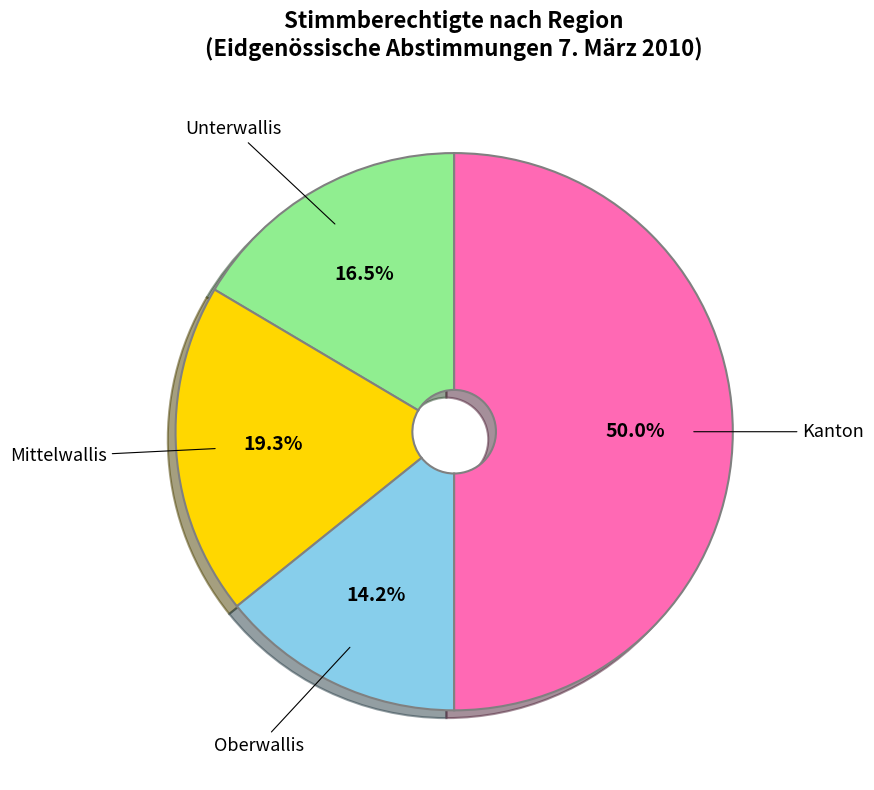

Which has a higher value, Oberwallis or Mittelwallis?

Mittelwallis